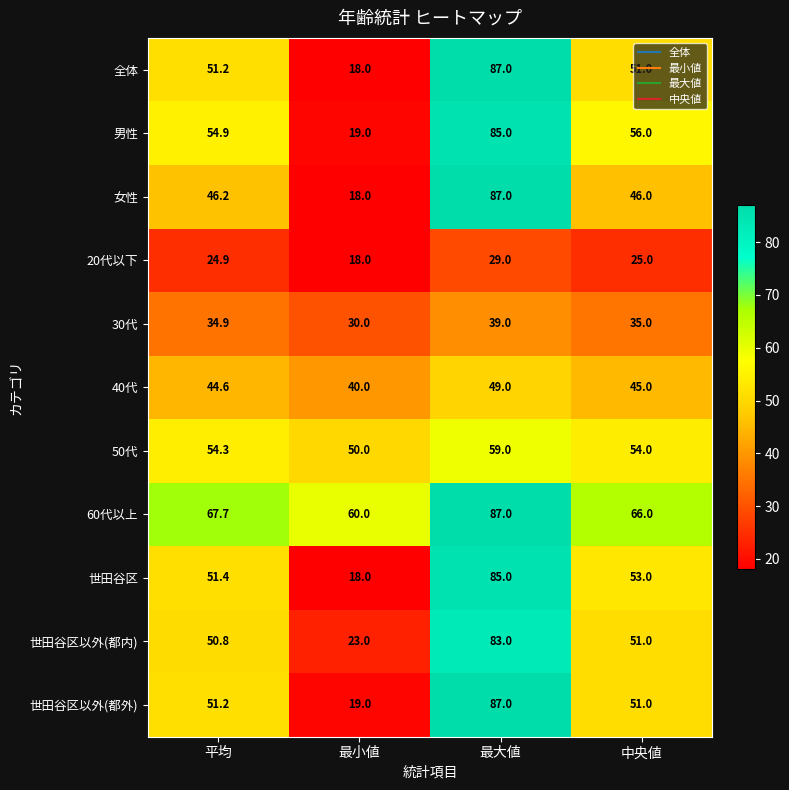

What is the difference between the maximum and second lowest values in the 40代 series?

4.4